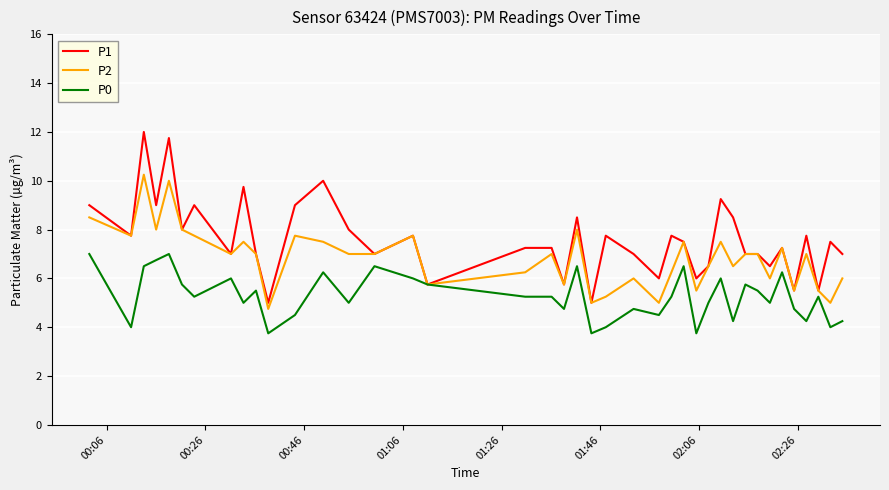

Does the chart display data point markers on the line(s)?

No